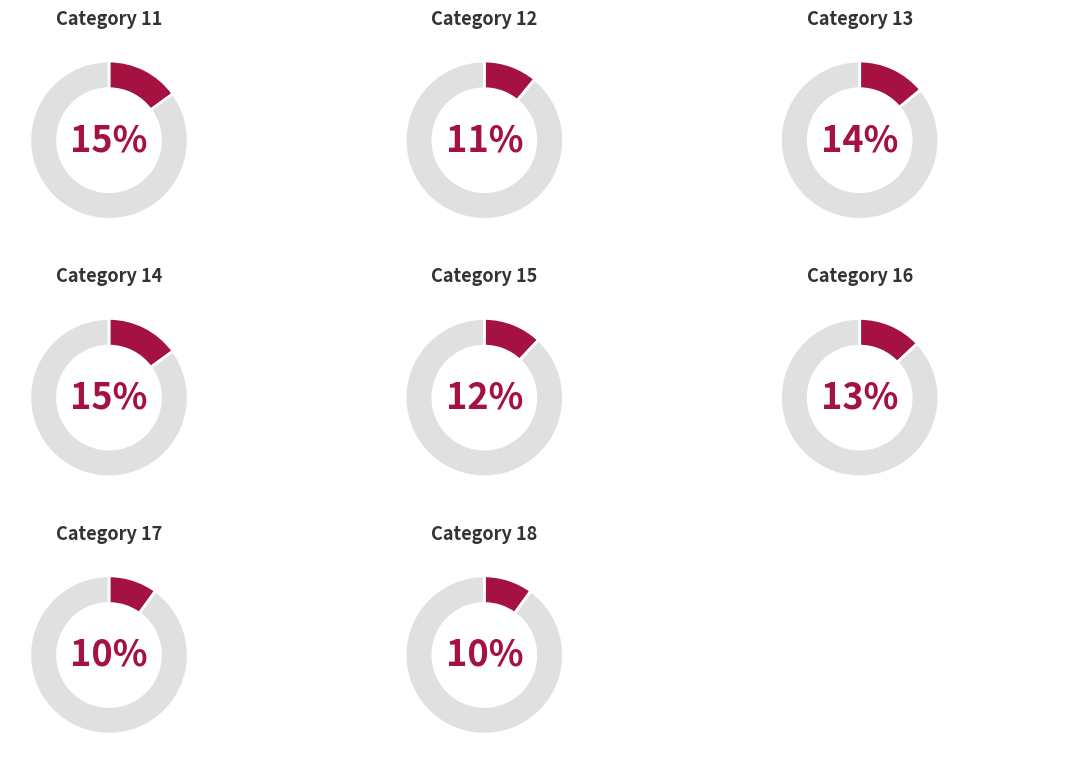

Which category has the smallest portion of the pie?

17